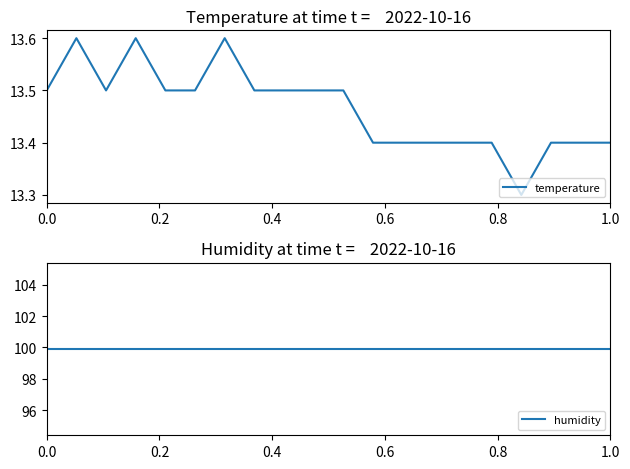

What is the lowest value of the temperature series?

13.3